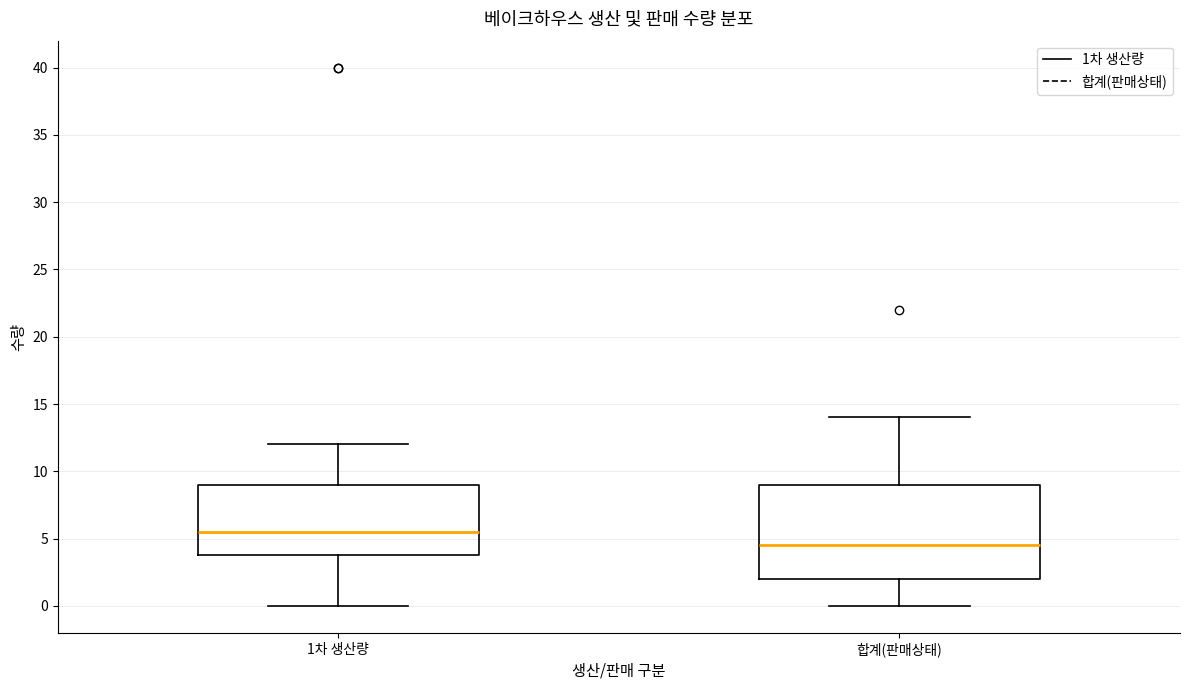

Comparing the boxes themselves (not the whiskers), which one is the tallest?

합계(판매상태)